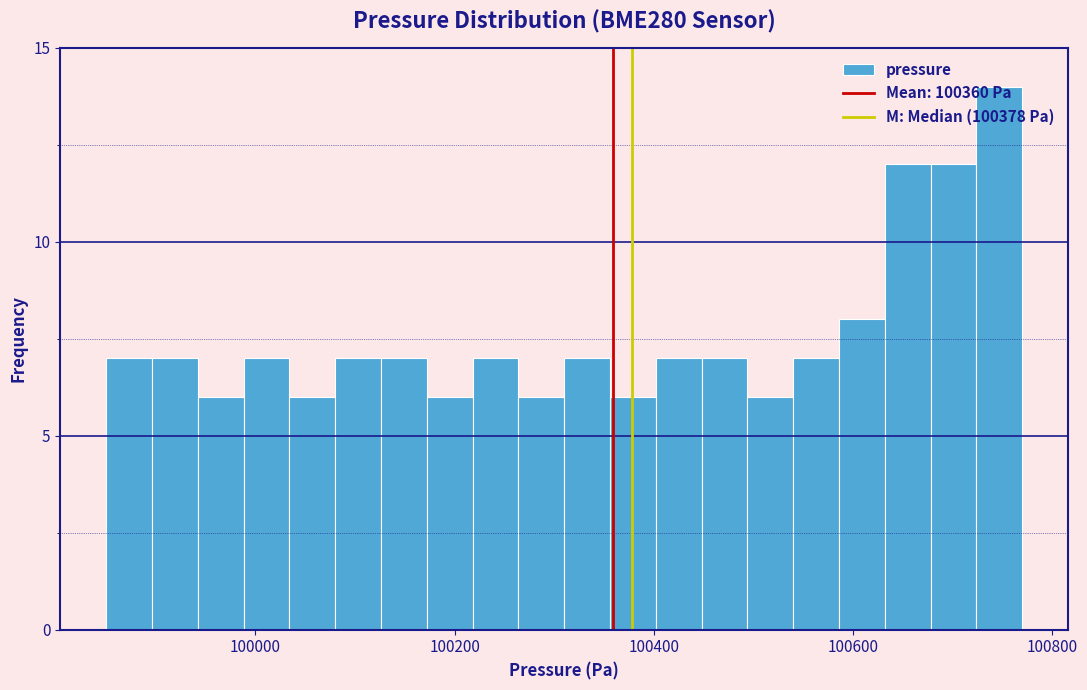

Read against the x-axis, roughly where is the centre of the tallest bar?

100740